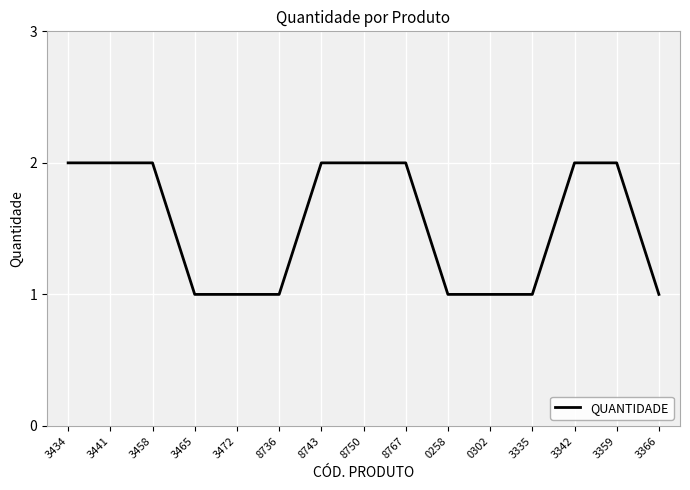

How many values are between 1 and 2?

15